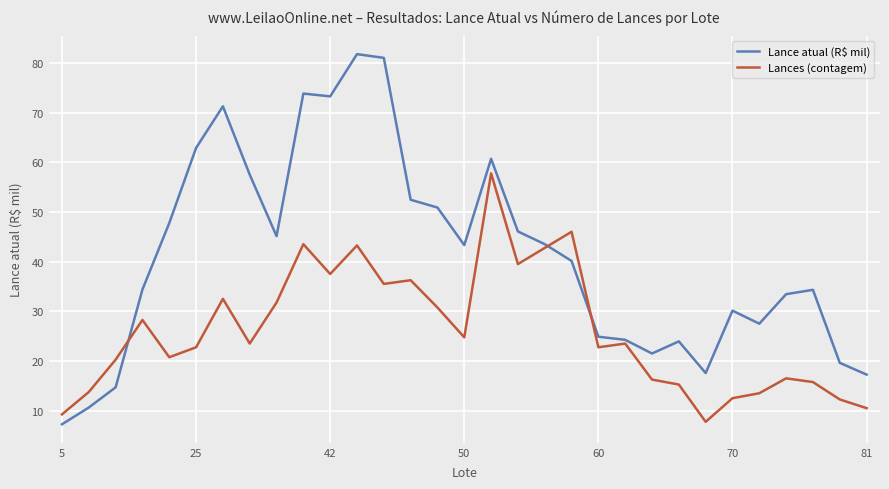

What is the sum of all Lance atual (R$ mil) values?

1272.6